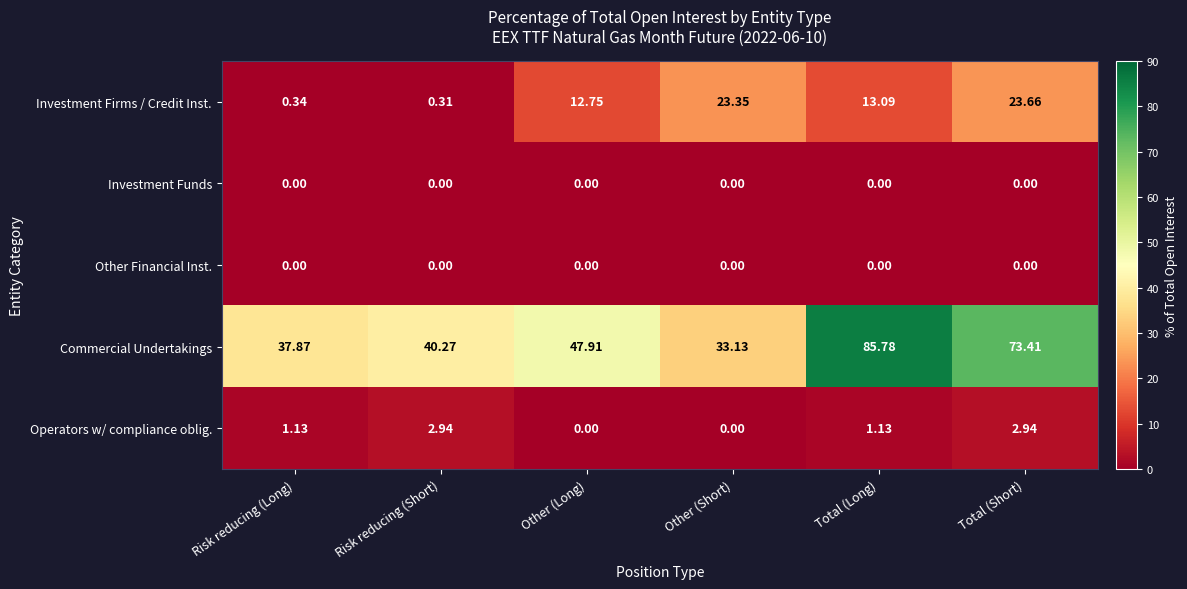

Count the number of categories in the chart.

6